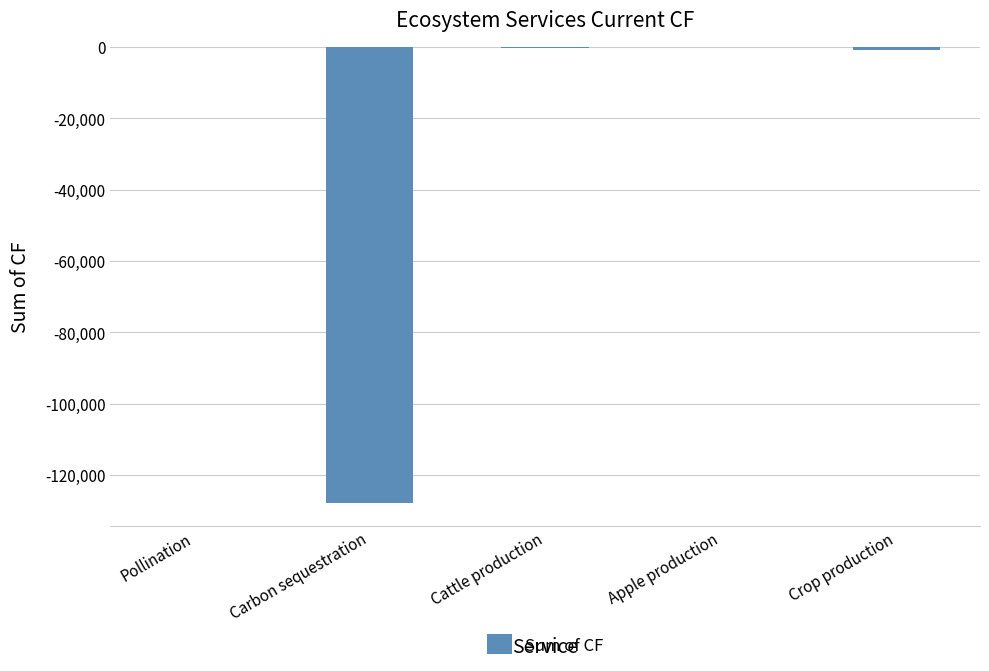

Which has a higher value, Carbon sequestration or Cattle production?

Cattle production